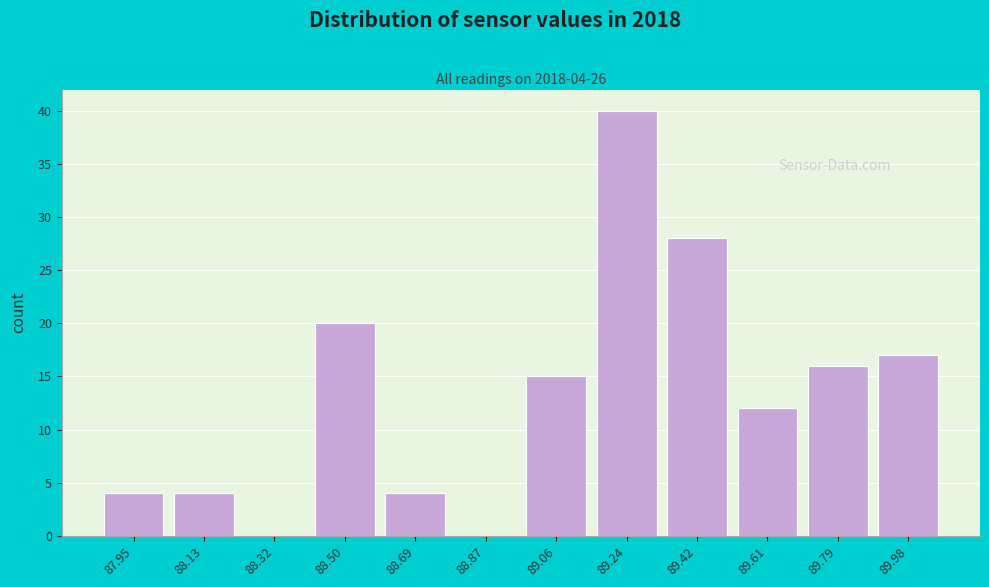

Reading left to right, extract all data points from this chart.

87.95=4	88.13=4	88.32=0	88.50=20	88.69=4	88.87=0	89.06=15	89.24=40	89.42=28	89.61=12	89.79=16	89.98=17